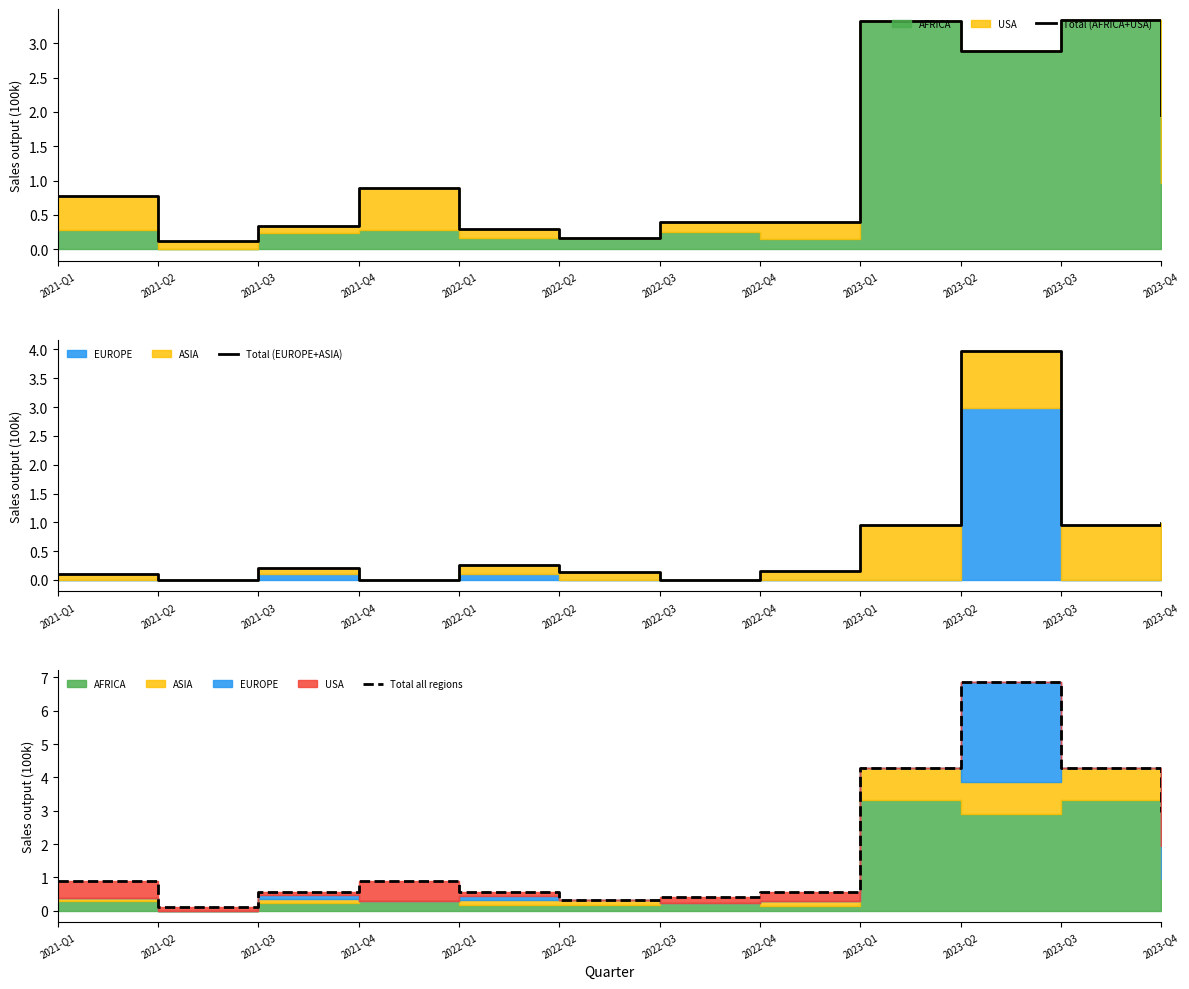

True or false: Total all regions and Total (EUROPE+ASIA) cross at least once.

False